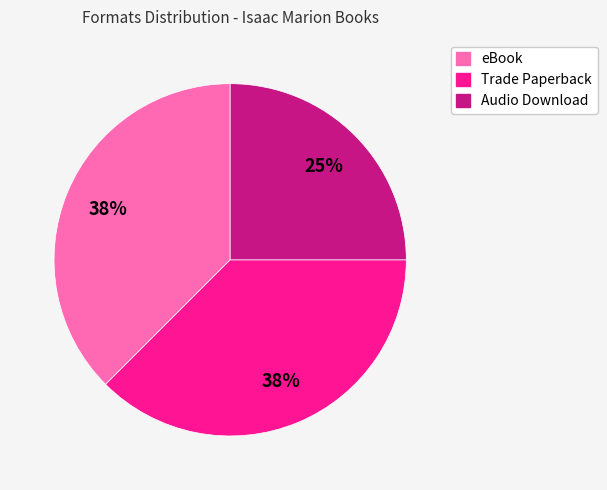

Is eBook the majority of the pie?

No